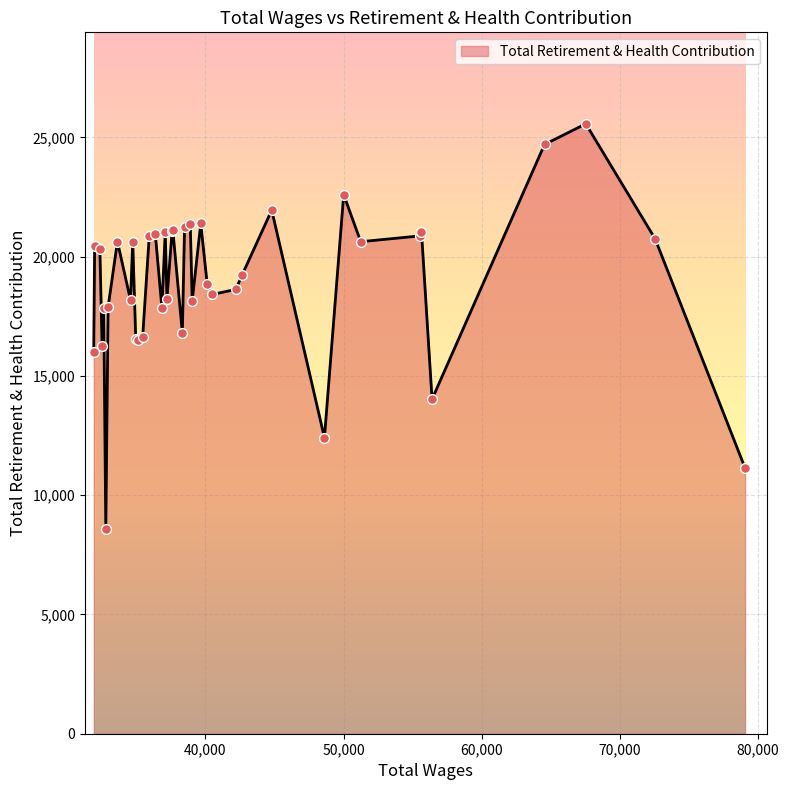

What is the greatest value displayed?

25571